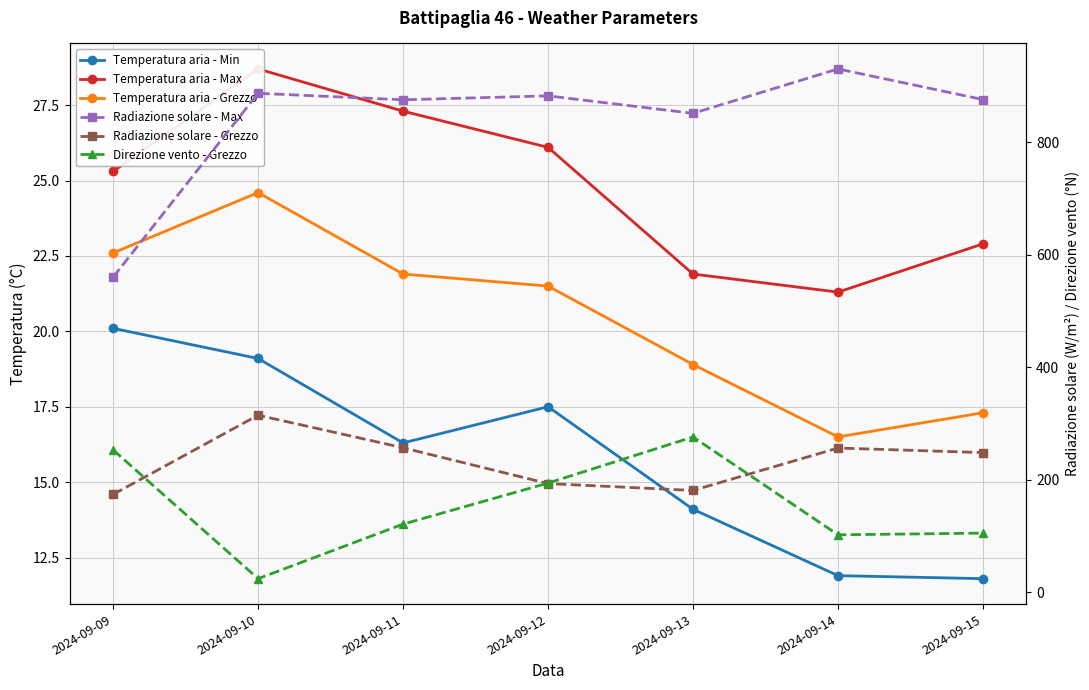

Count the number of categories in the chart.

7